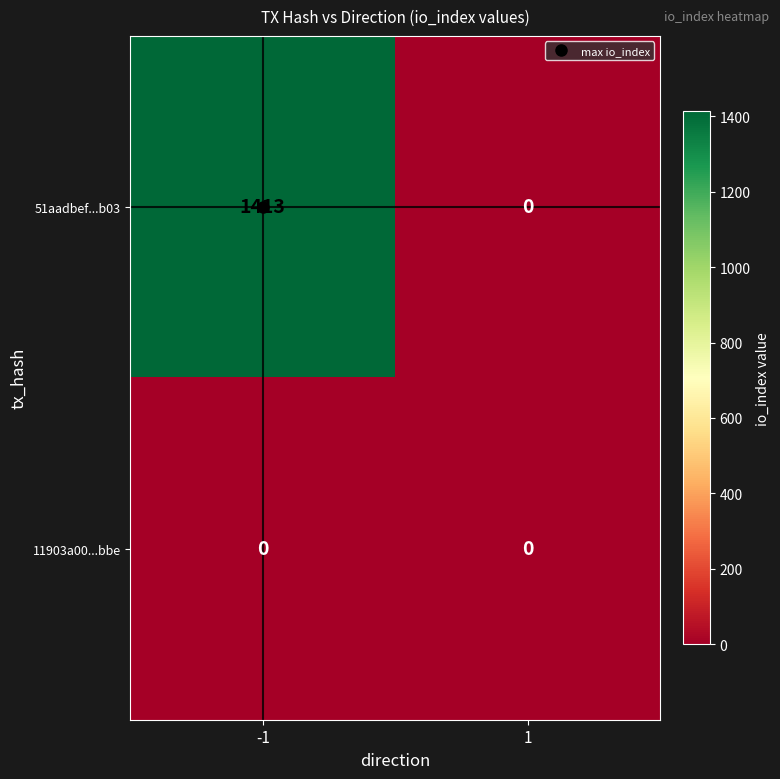

What is the approximate value of 51aadbef...b03 at -1, to the nearest 10?

1410